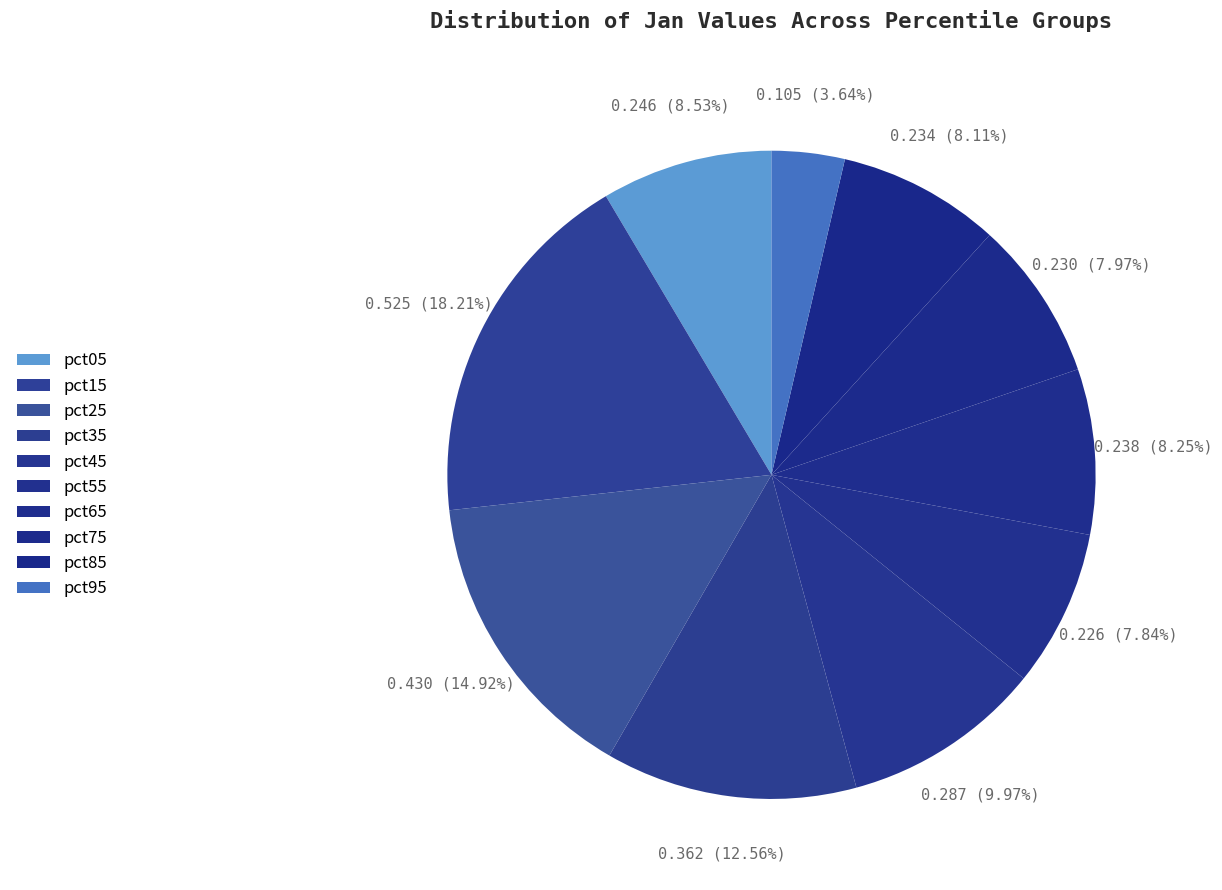

Count the number of slices in the pie.

10